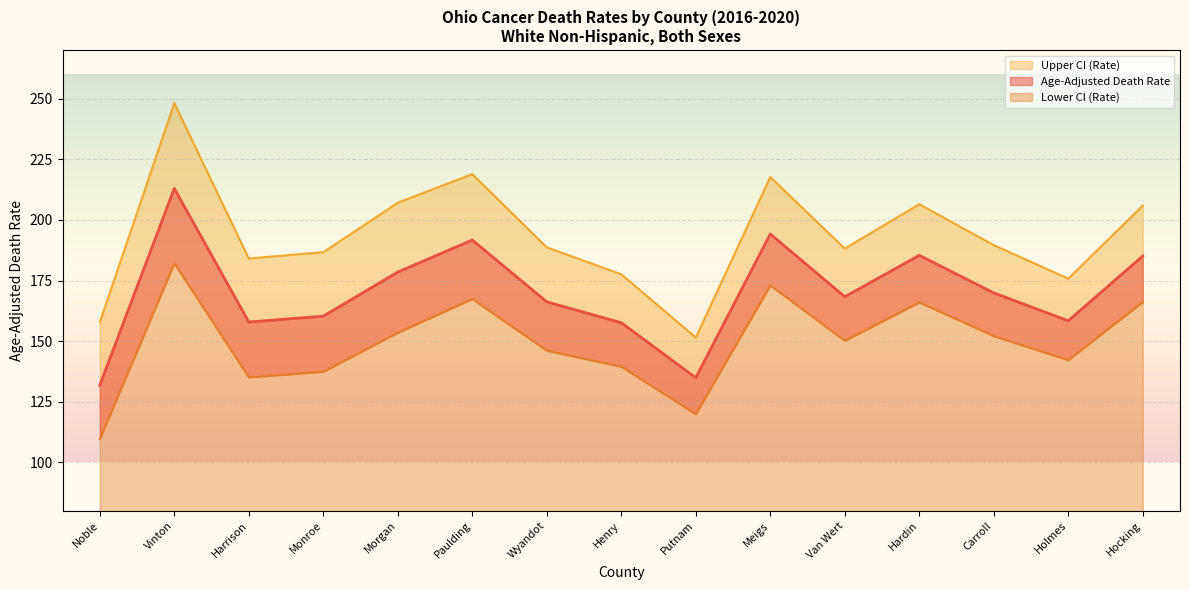

Is it true that Upper CI (Rate) equals 271.1 at Carroll?

False